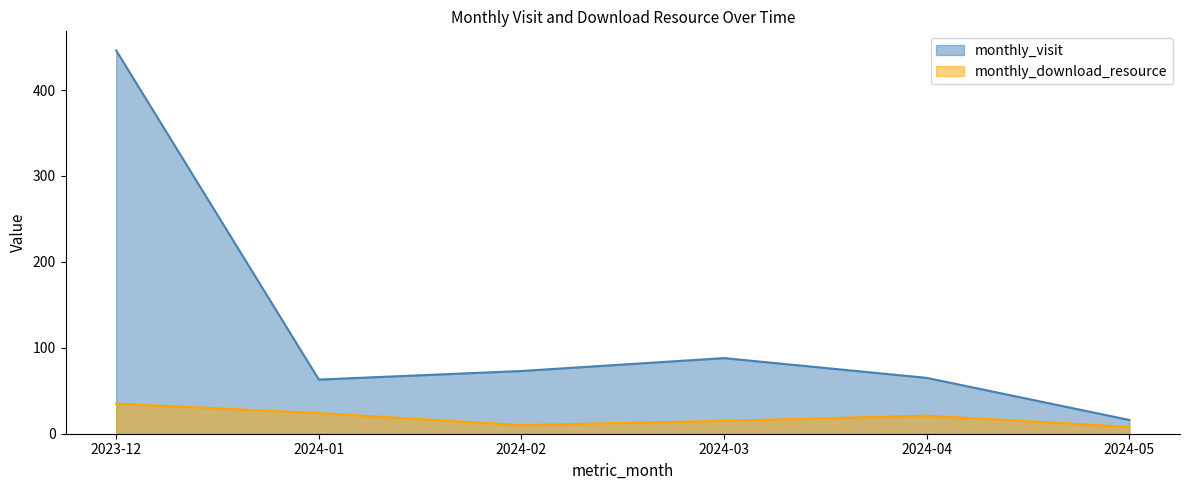

Which has a higher value, 2023-12 or 2024-01?

2023-12